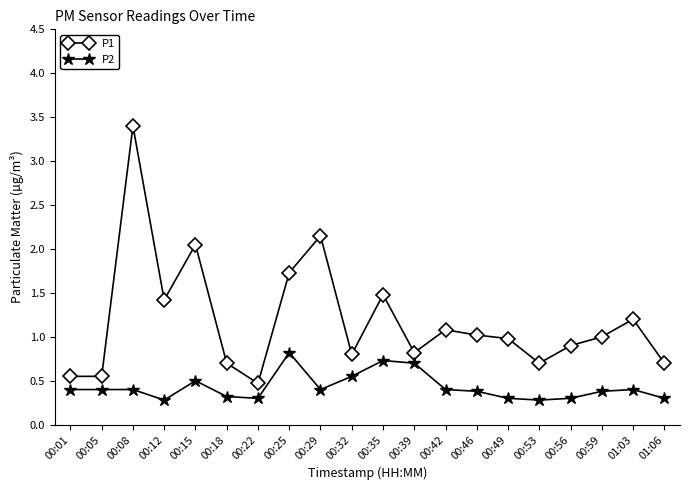

How many P2 values are between 0 and 1?

20